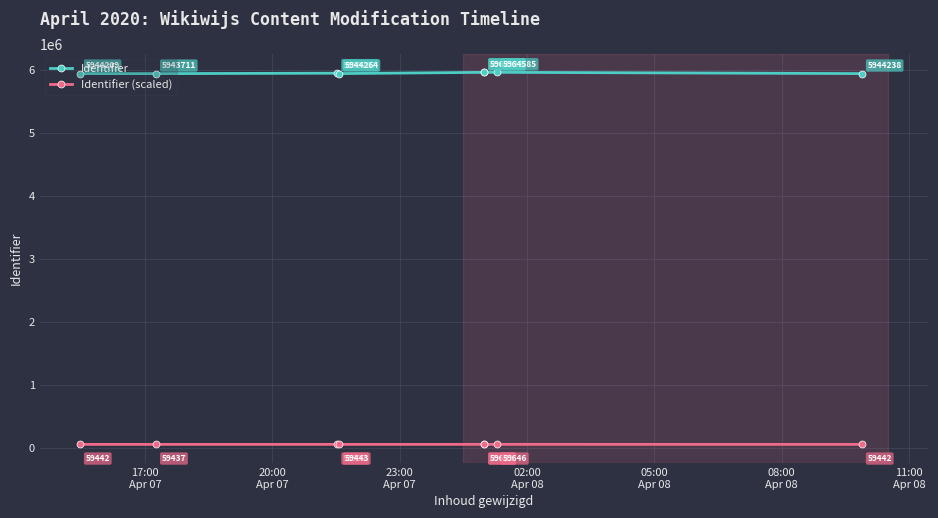

What are all the series names shown in the legend?

Identifier, Identifier (scaled)